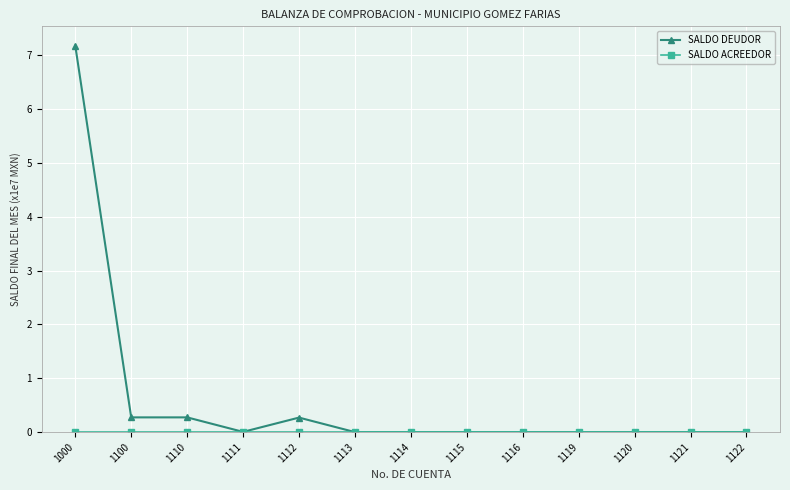

How many lines are shown in the chart?

2